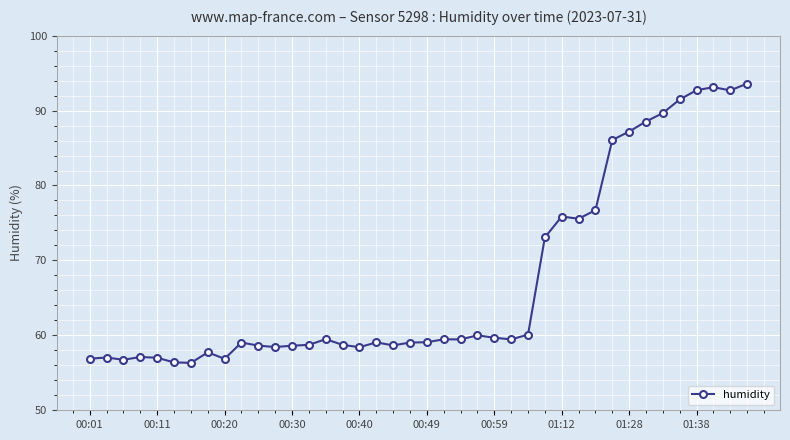

What is the smallest value displayed?

56.3